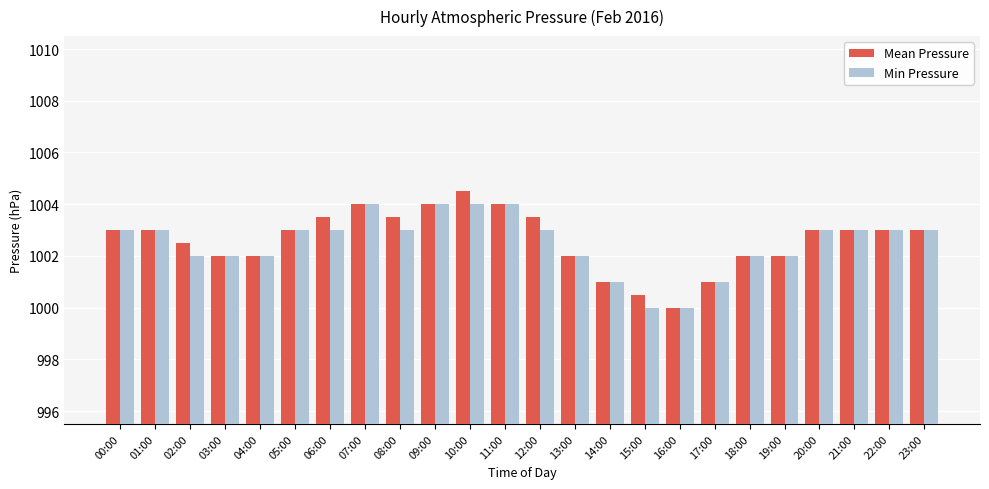

What are all the series names shown in the legend?

Mean Pressure, Min Pressure